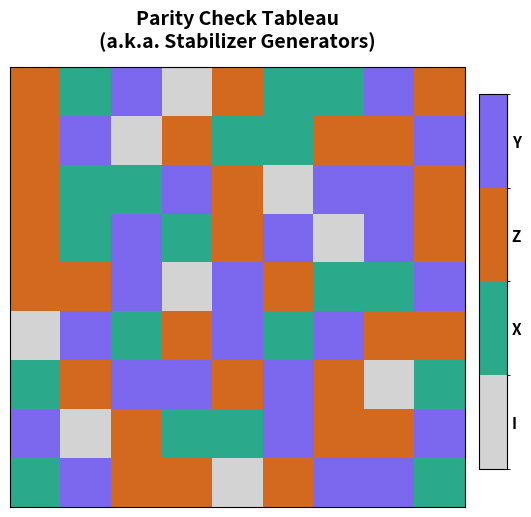

How many series are shown in this chart?

9